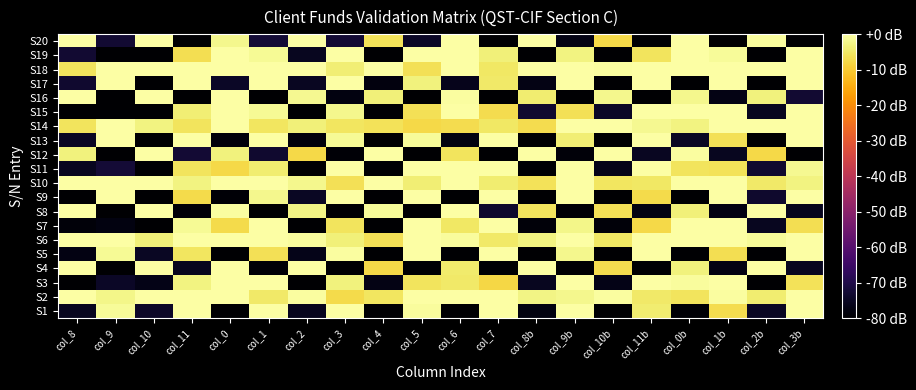

Which category has the lowest value across all series?

col_0